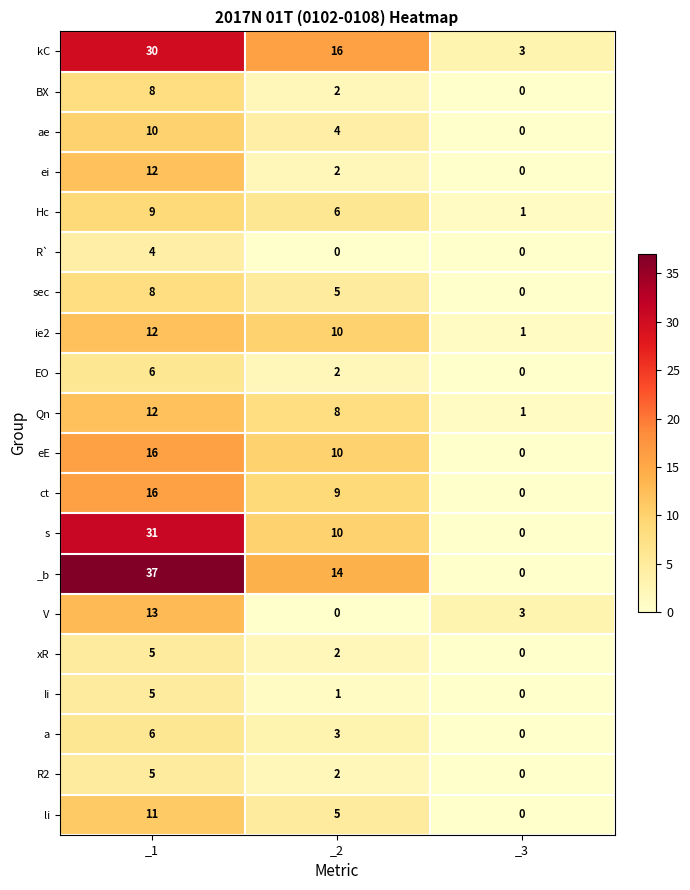

At which label does Qn first exceed 8?

_1